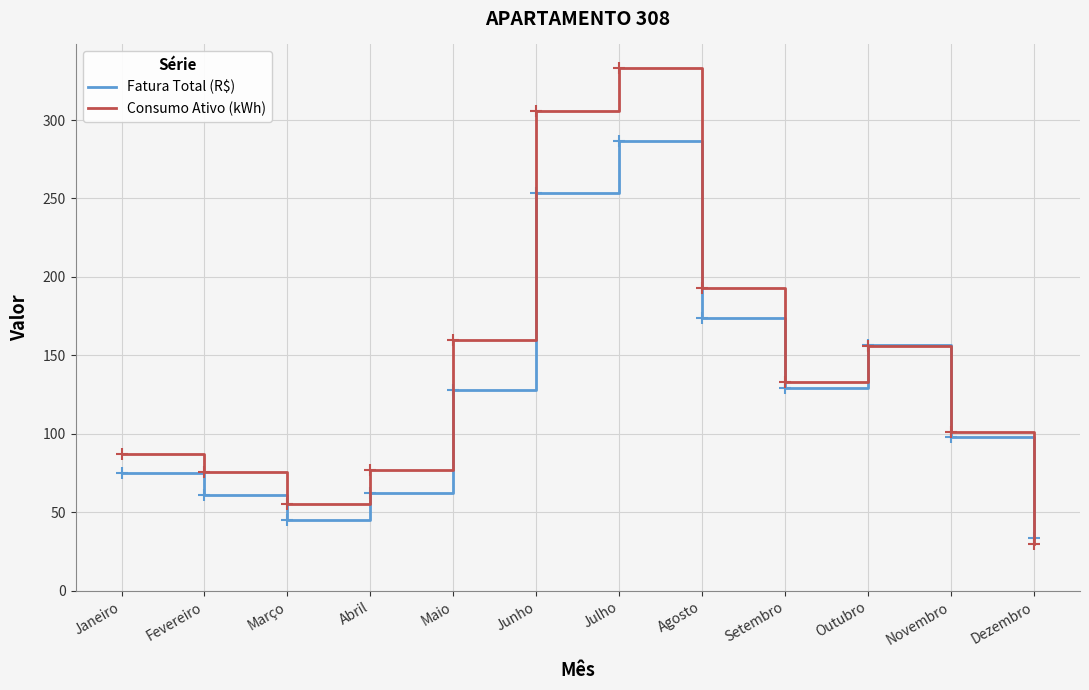

How many values in the Fatura Total (R$) series are below 127?

6